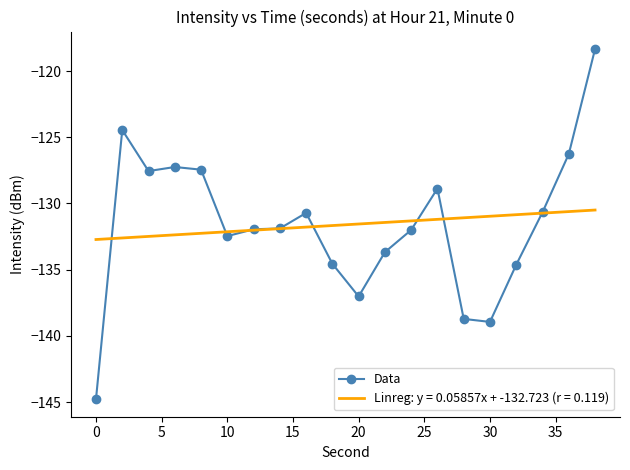

Which series has the largest range (max minus min)?

Data